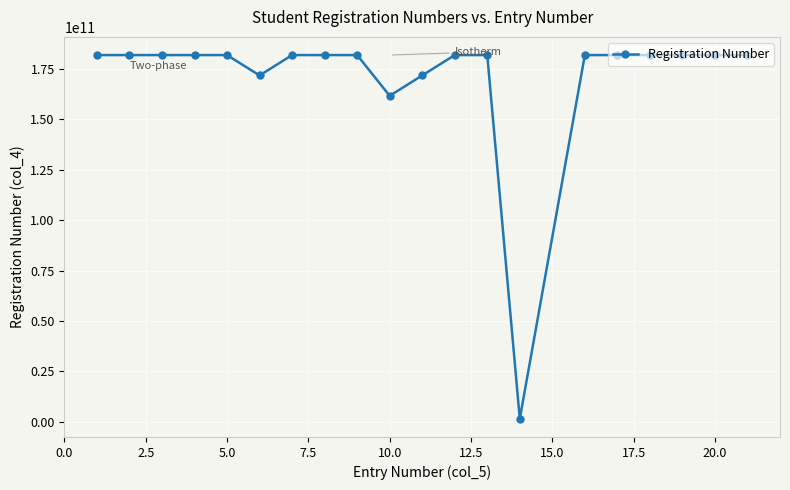

True or false: there are more than 0 points higher than both neighbors.

True